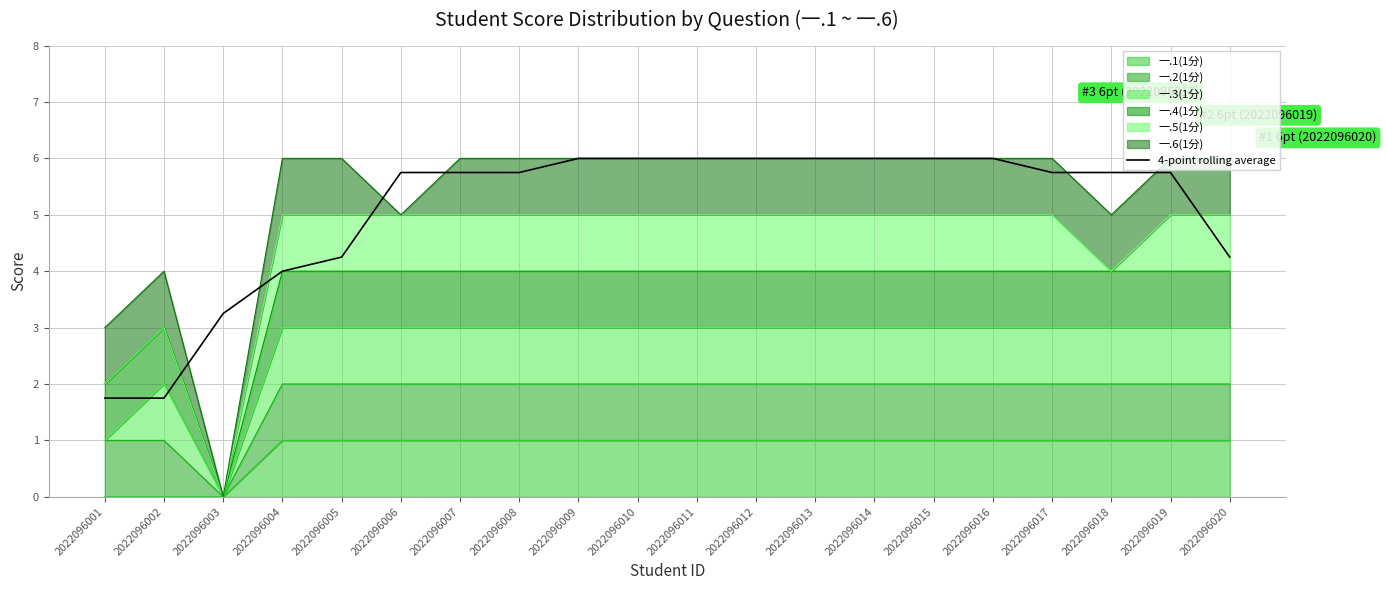

The chart shows a value of 3.0 at 2022096001. True or false?

False